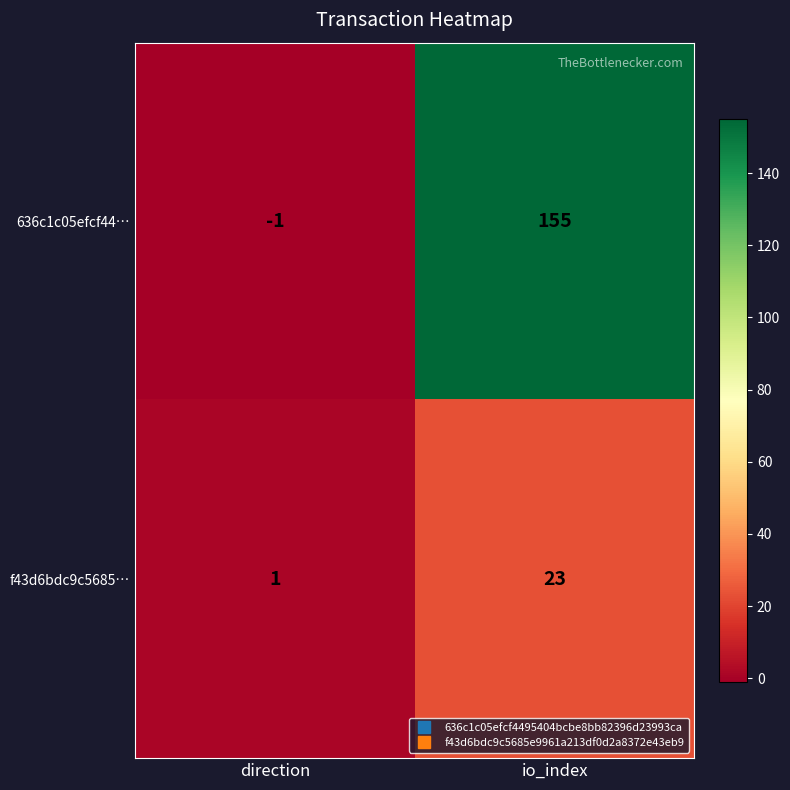

Count the number of data series in this chart.

2